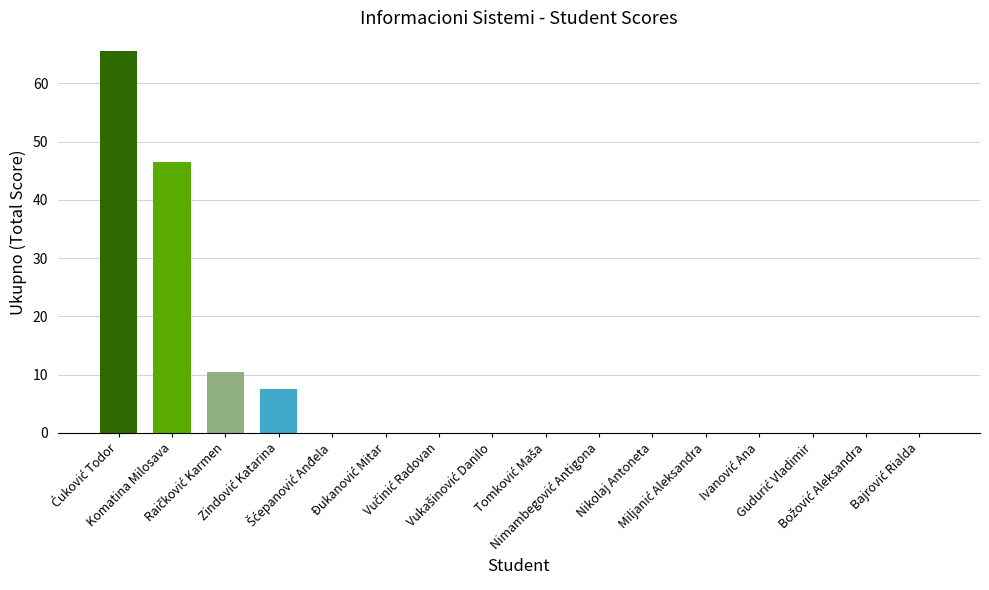

What is the sum of all values?

130.0